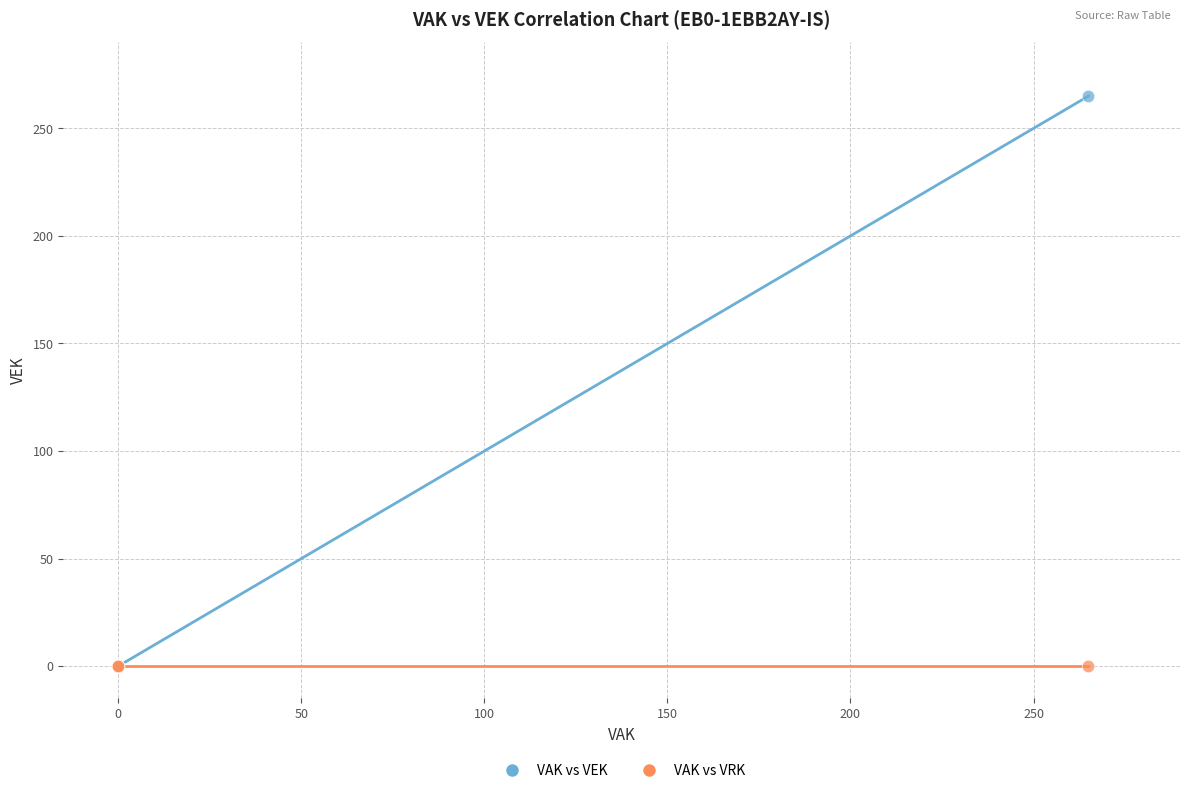

What are all the series names shown in the legend?

VAK vs VEK, VAK vs VRK